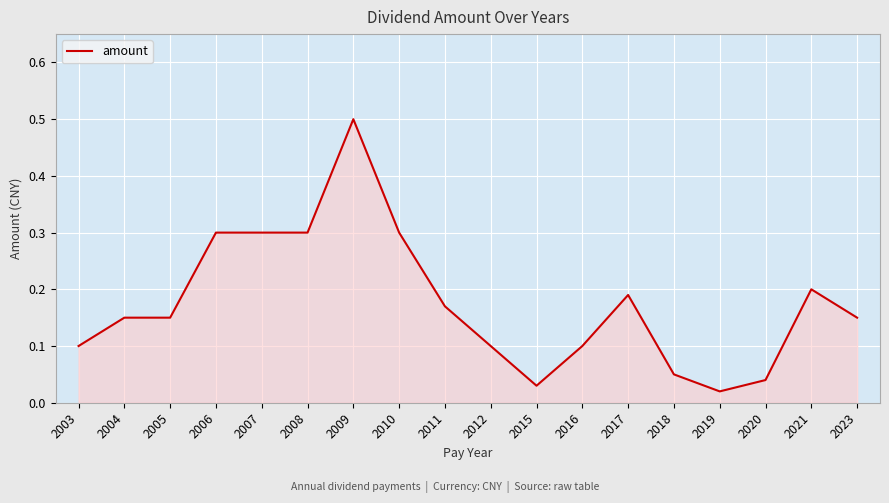

How many lines are shown in the chart?

1